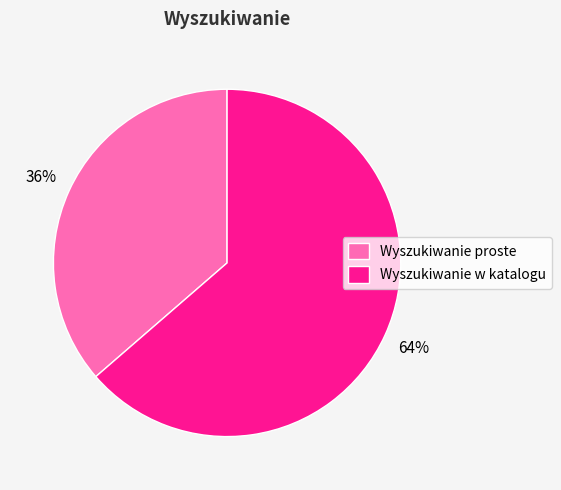

To the nearest percent, what is the average slice percentage?

50%